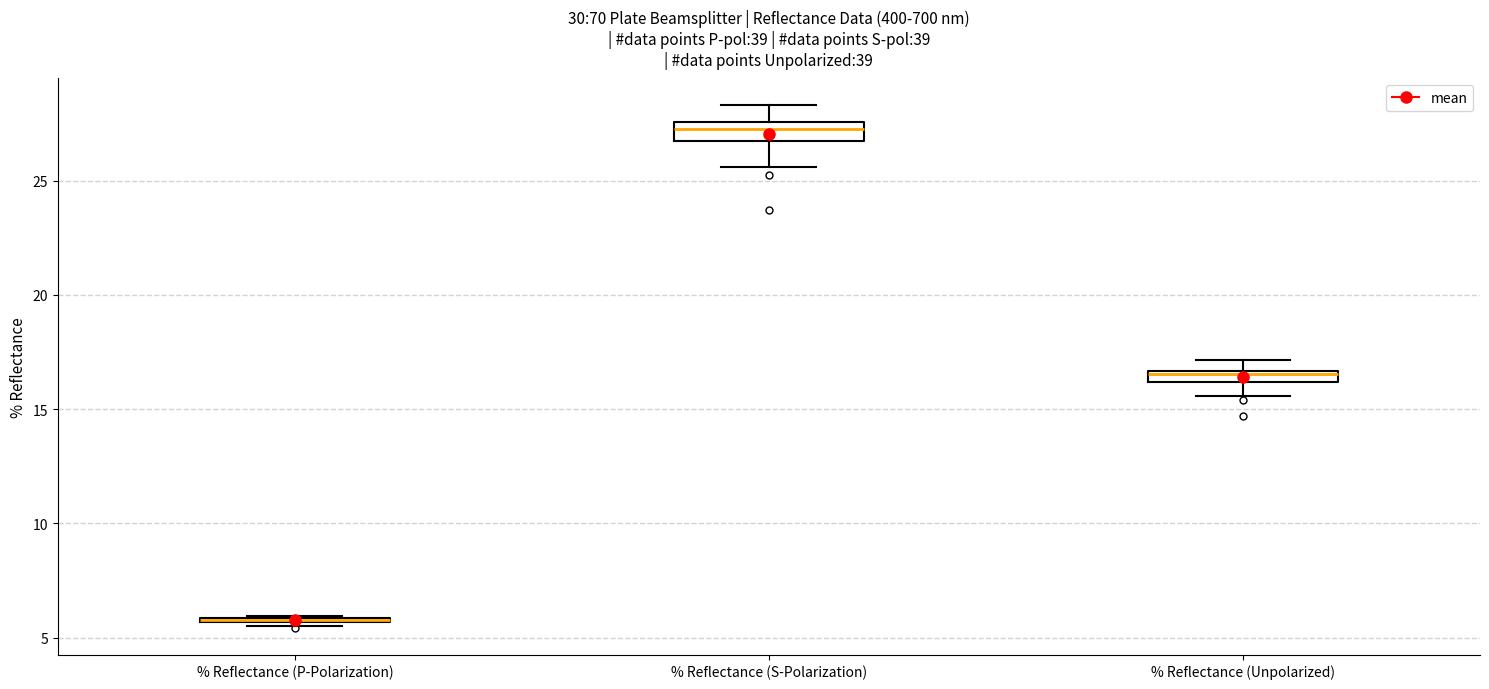

Where is the upper edge of the box for % Reflectance (Unpolarized) on the y-axis? The values are not printed on the chart, so give them approximately, as read against the axis.

16.5